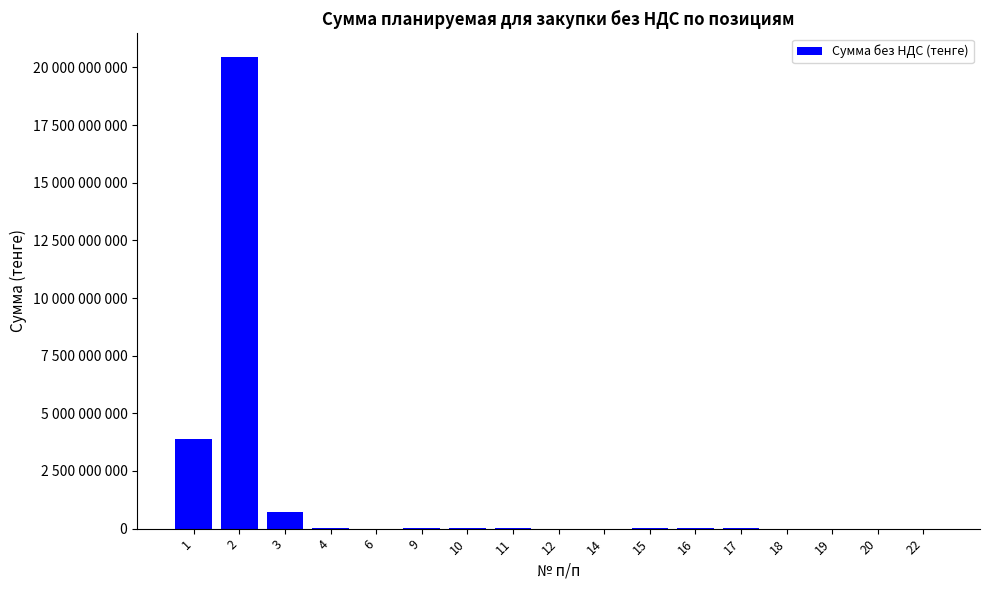

Approximately how many times larger is the value at 1 compared to 12?

967.4